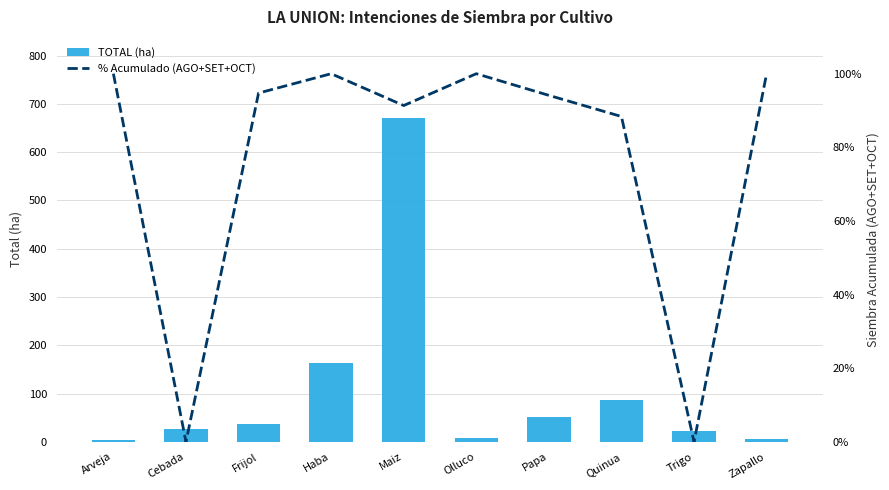

What is the total value across all series at Cebada?

27.0